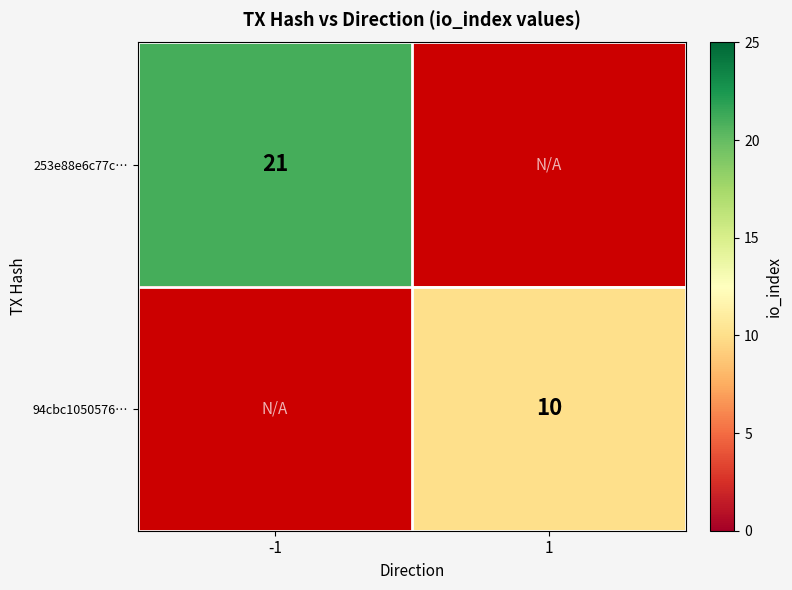

The value of 94cbc1050576… at 1 is 4. True or false?

False